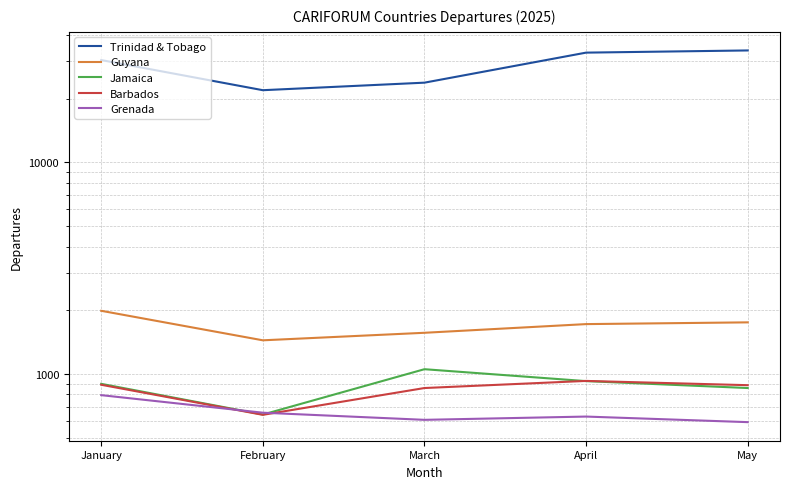

True or false: Grenada and Barbados cross at least once.

True